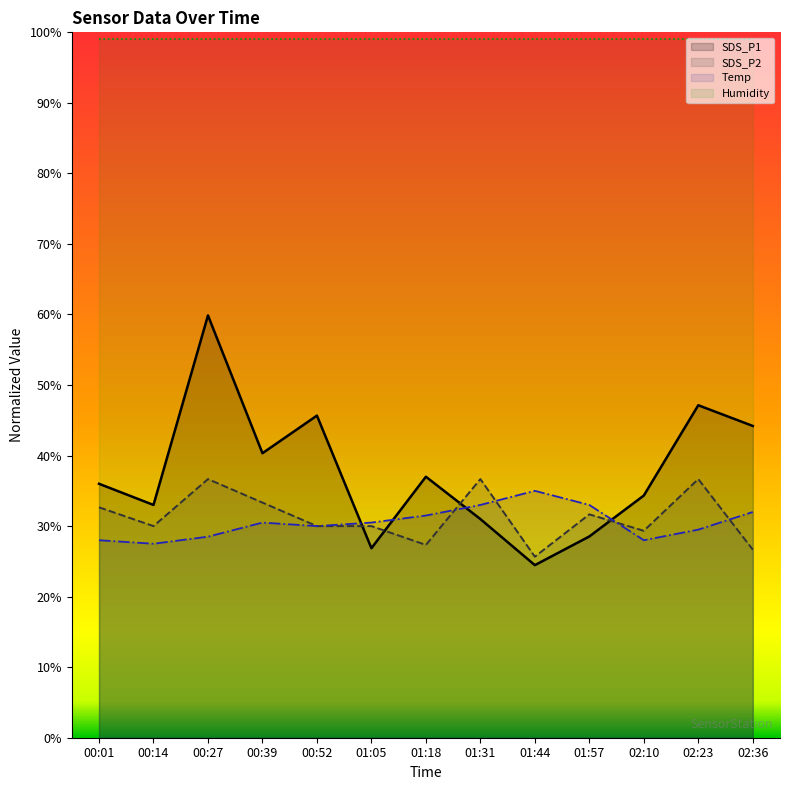

At which category does SDS_P2 reach its first local valley?

00:14